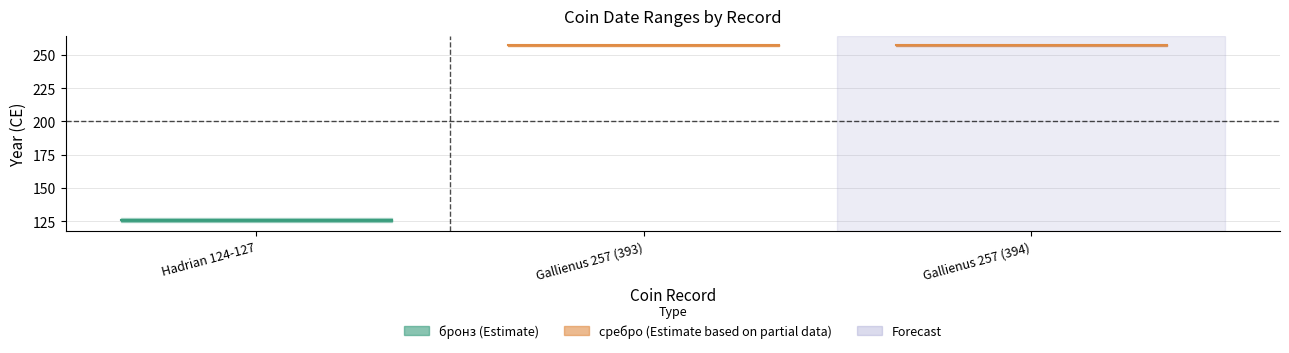

What is the sum of the Начална дата values at Hadrian 124-127 and Gallienus 257 (394)?

381